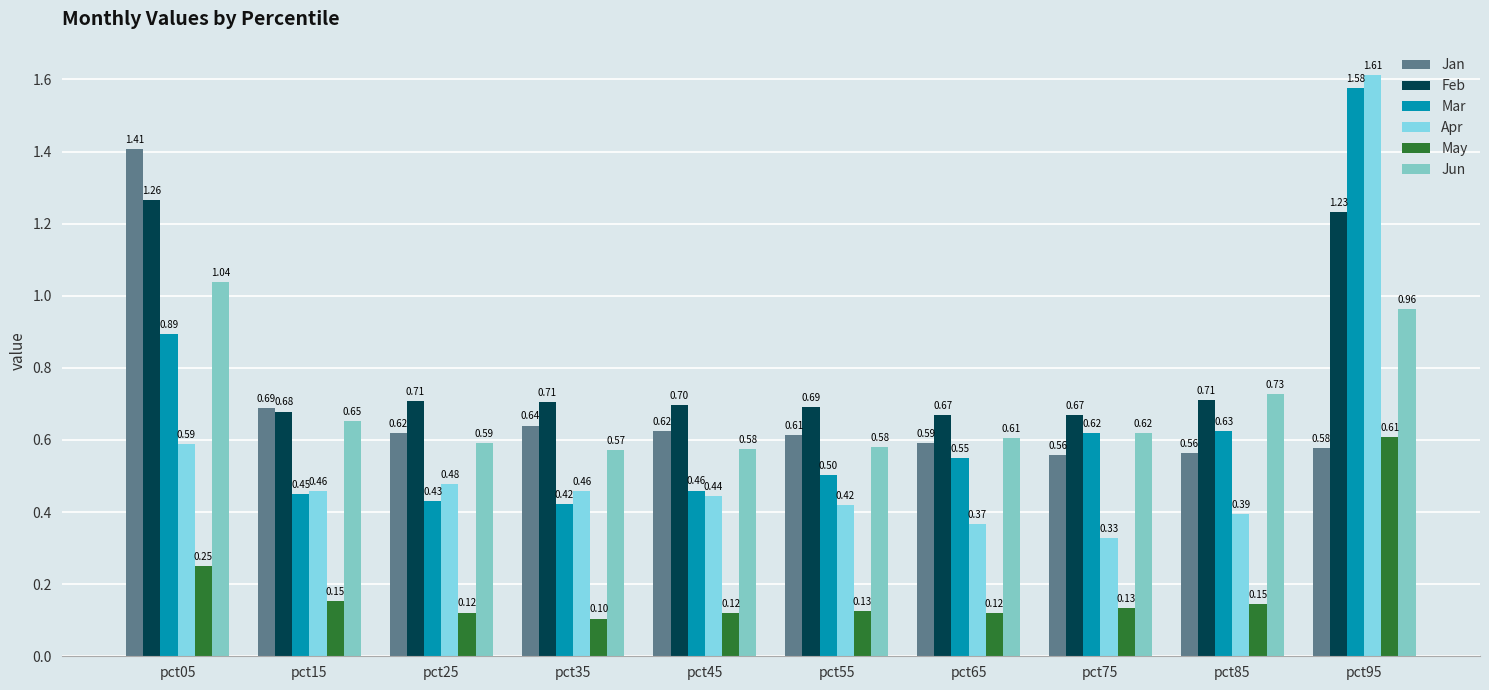

Rank the series by their maximum value, from lowest to highest.

May, Jun, Feb, Jan, Mar, Apr